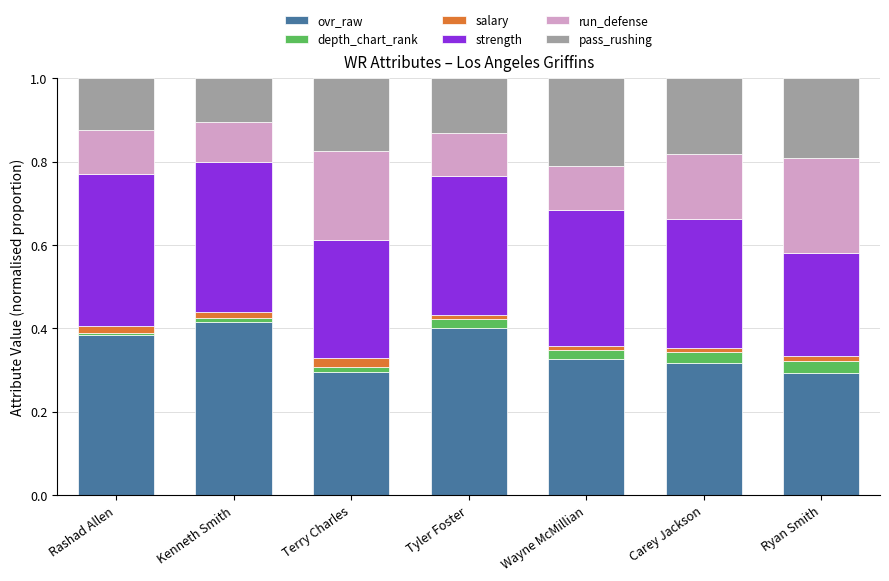

Count the number of categories in the chart.

7